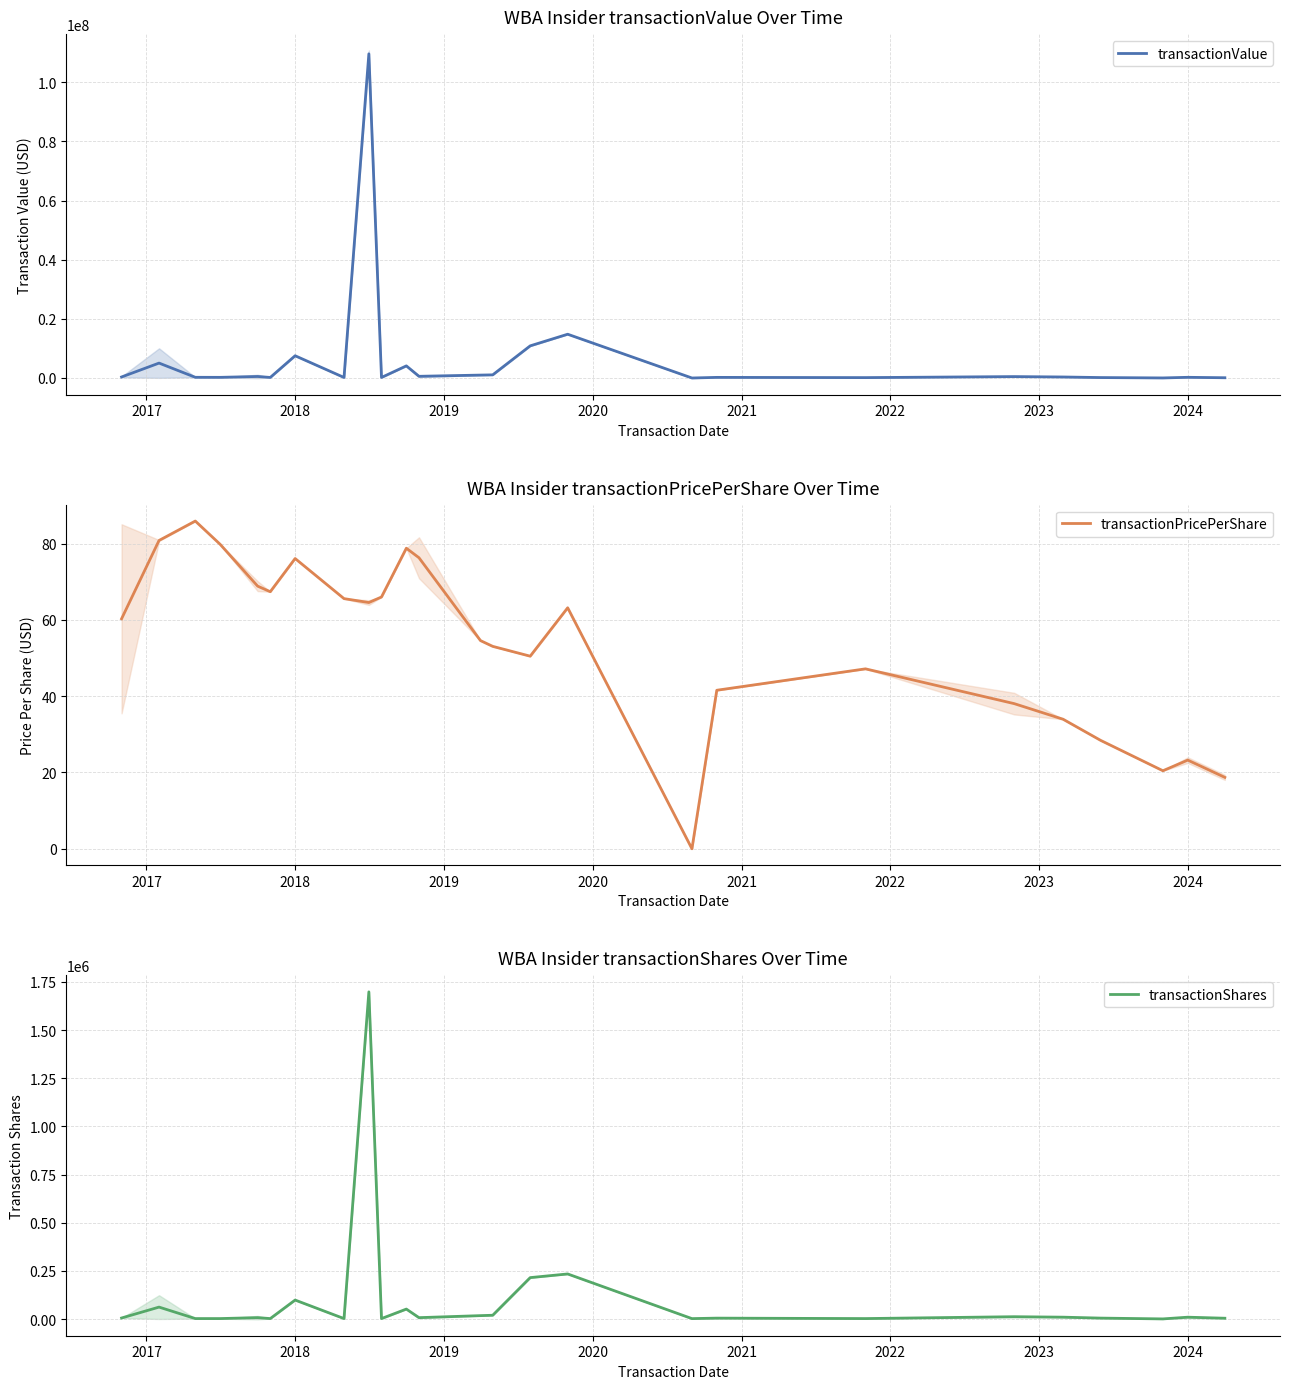

What is the value of the transactionShares point at the 8th from the left?

2736.0